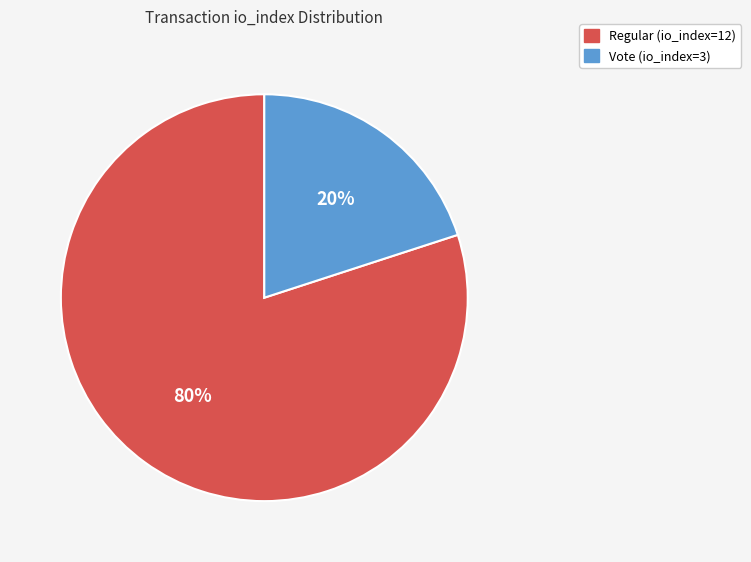

To the nearest percent, what percentage of the pie is Vote (io_index=3)?

20%